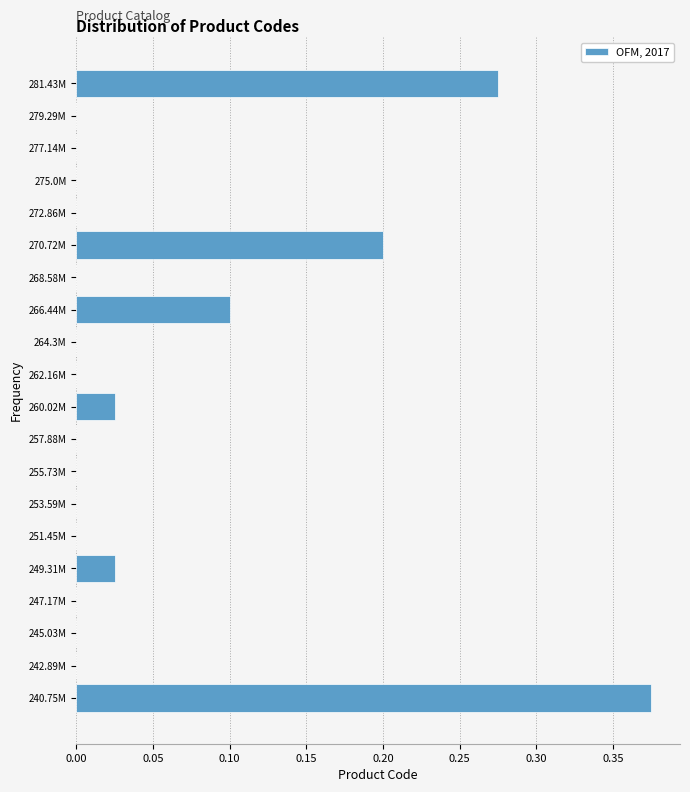

Is it true that the value at 279.29M is 0.1?

False